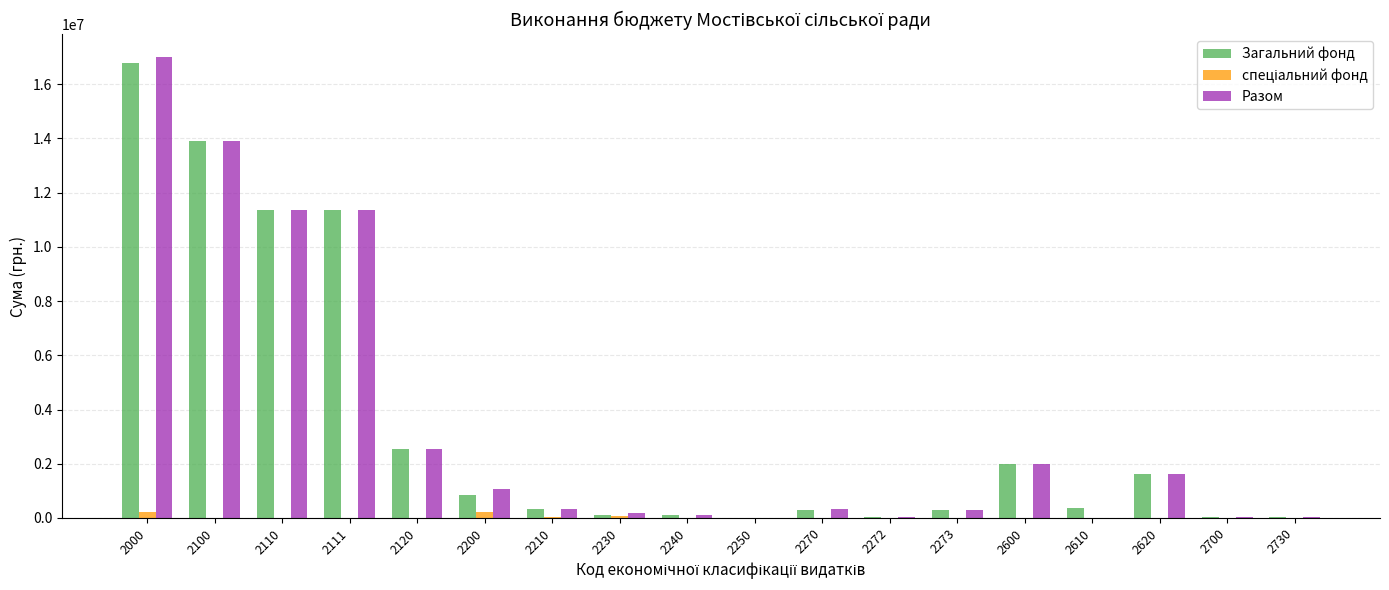

What is the maximum value shown in the chart?

16995885